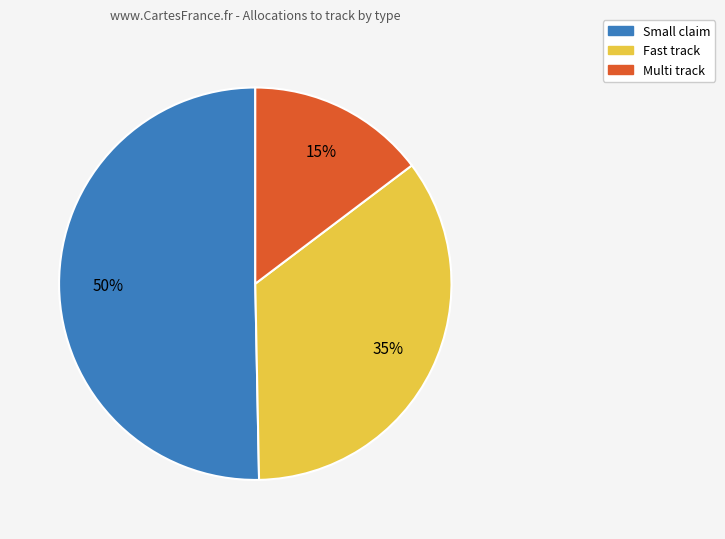

To the nearest percent, what is the combined percentage of Small claim and Multi track?

65%